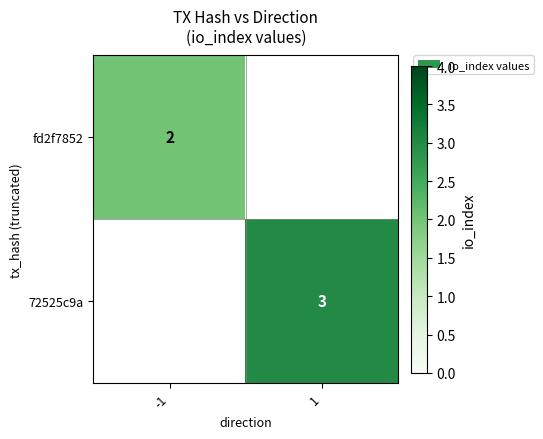

The fd2f7852 series shows 1 at -1. True or false?

False